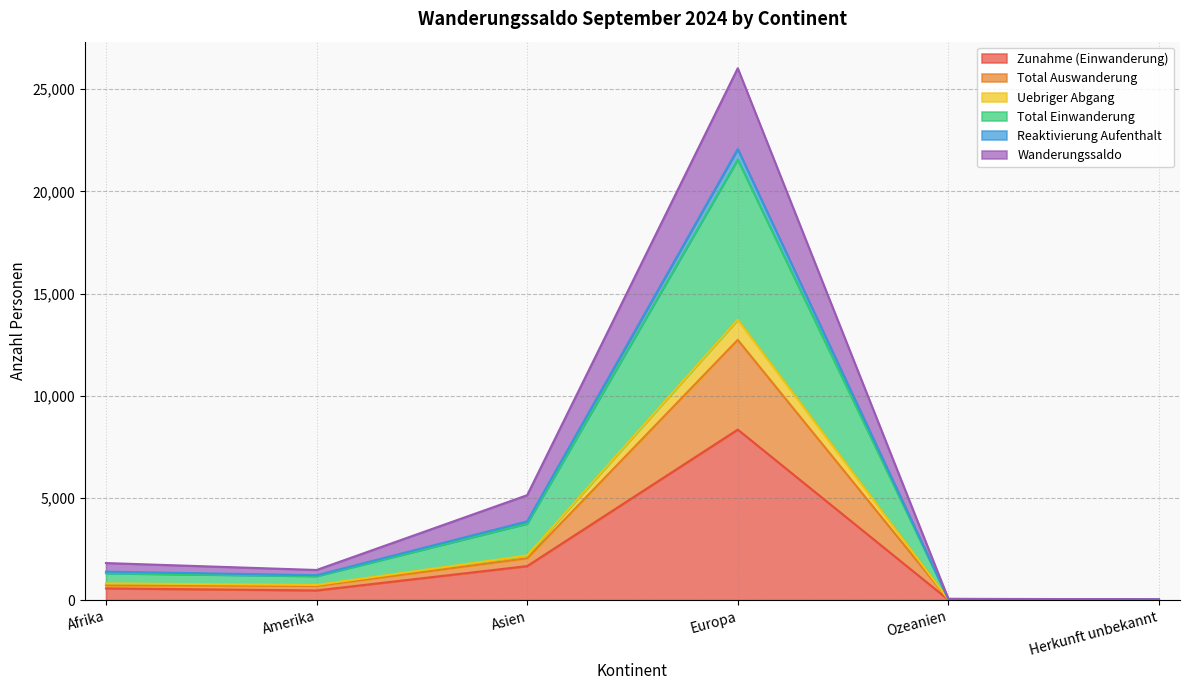

Which category has the highest value in the Zunahme (Einwanderung) series?

Europa